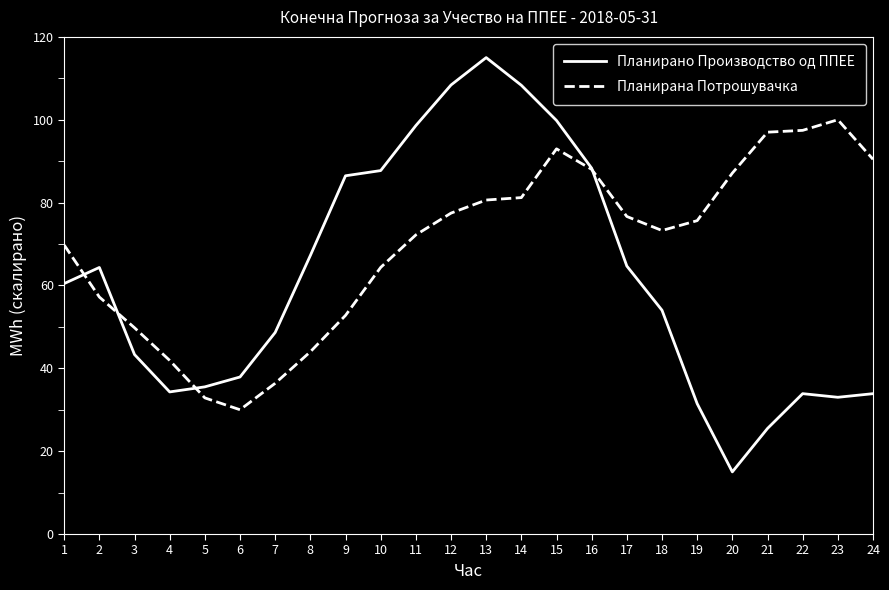

At which category does the chart reach its minimum across all series?

20